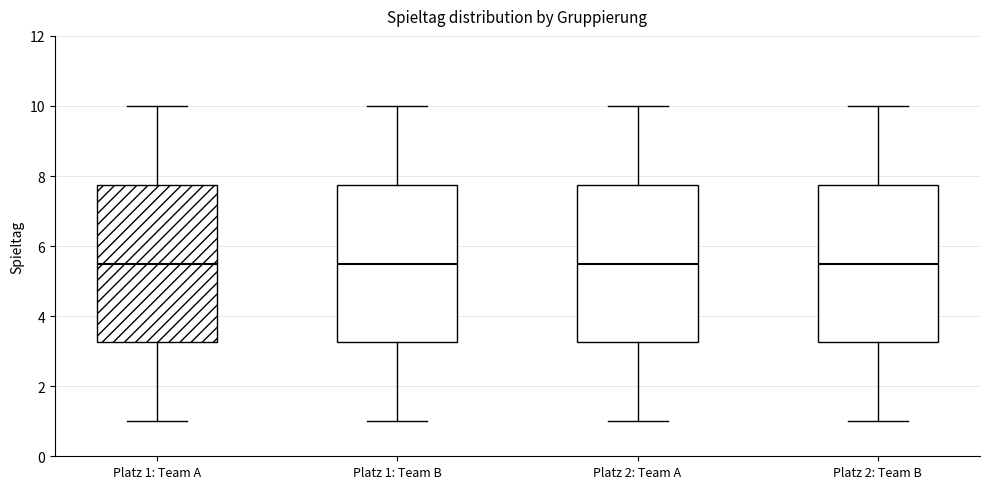

Reading left to right, transcribe this box plot: for each box, give where its median line is, the range the box spans, and where its two whiskers end, as read against the y-axis. The values are not printed on the chart, so give them approximately, as read against the axis.

Platz 1: Team A: median 5.6, box 3.2 to 7.8, whiskers 1.0 to 10.0
Platz 1: Team B: median 5.6, box 3.2 to 7.8, whiskers 1.0 to 10.0
Platz 2: Team A: median 5.6, box 3.2 to 7.8, whiskers 1.0 to 10.0
Platz 2: Team B: median 5.6, box 3.2 to 7.8, whiskers 1.0 to 10.0